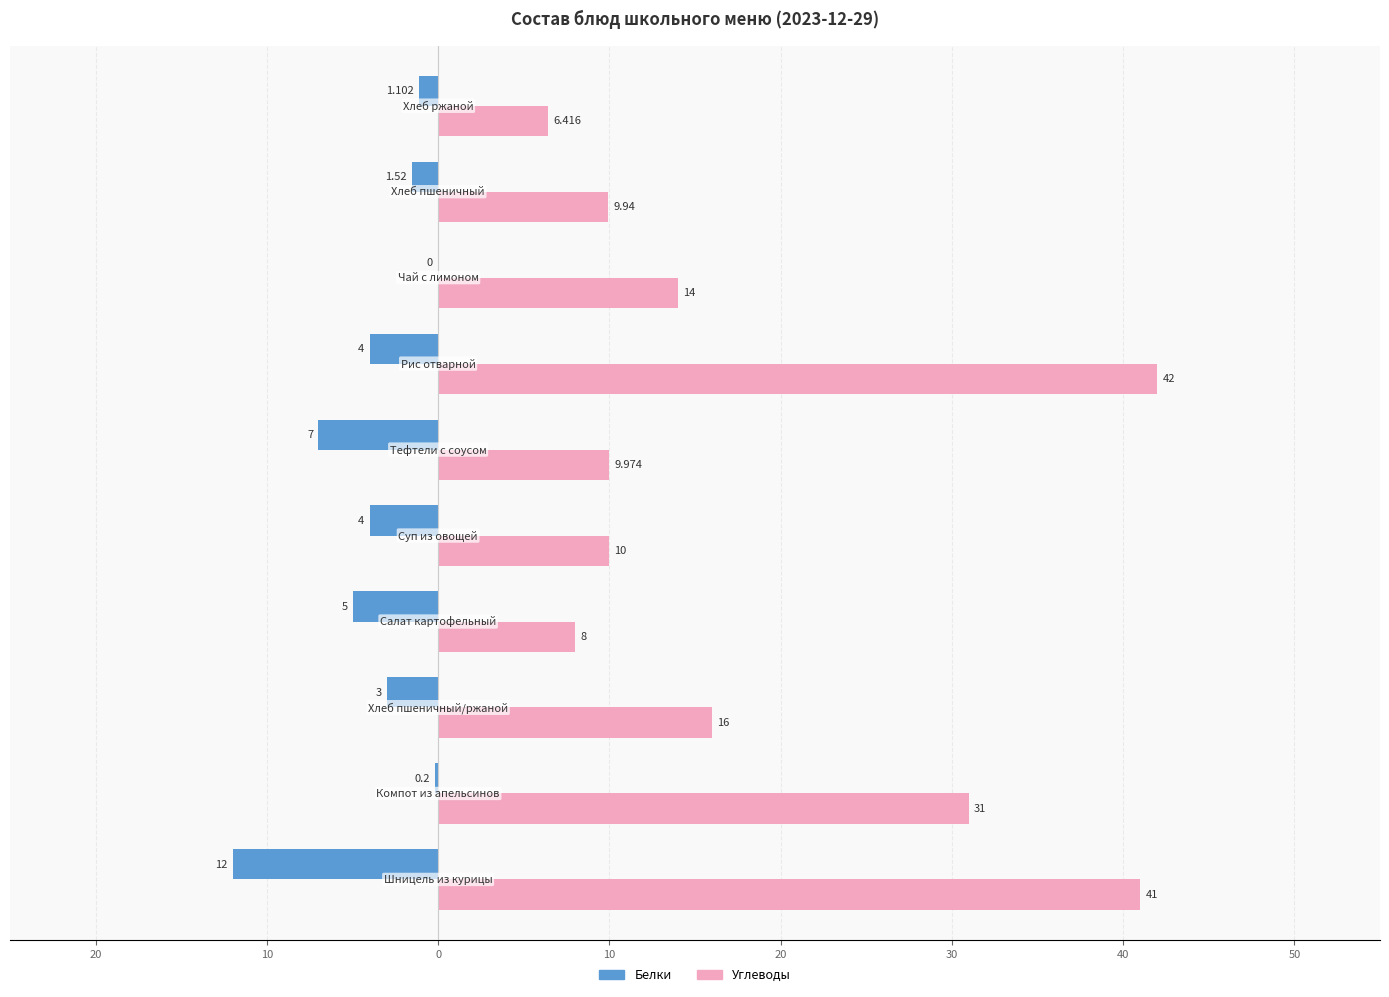

What are all the series names shown in the legend?

Белки, Углеводы